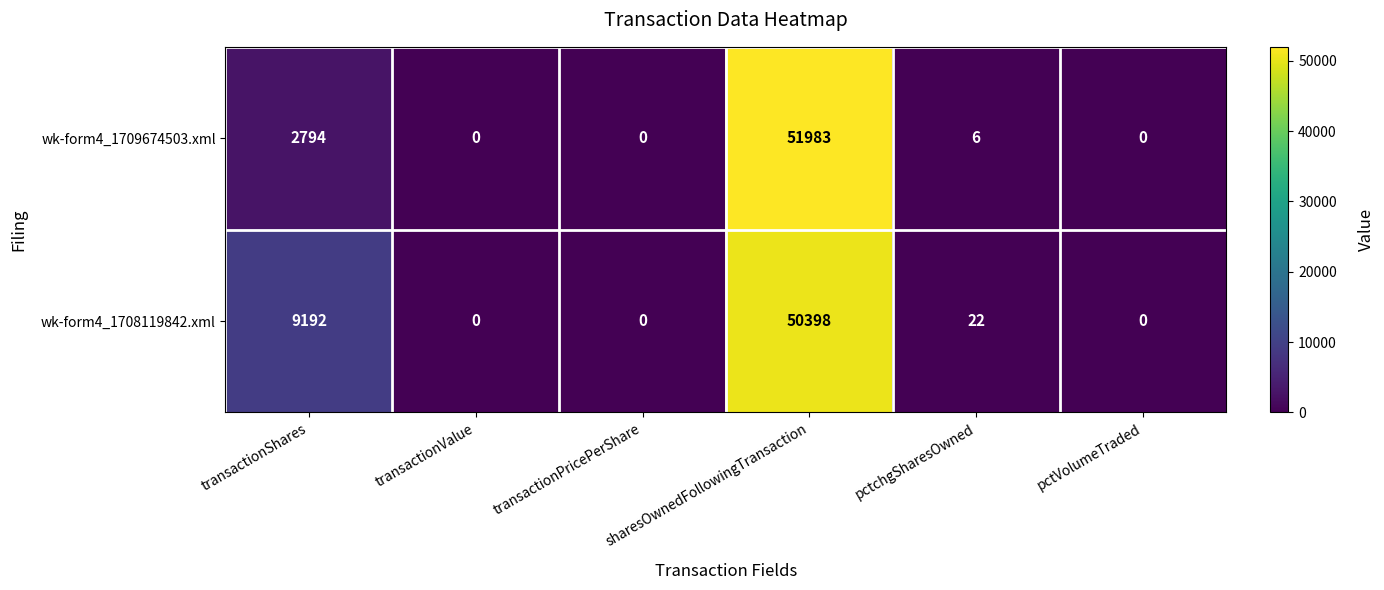

The wk-form4_1709674503.xml series shows 26984 at transactionPricePerShare. True or false?

False